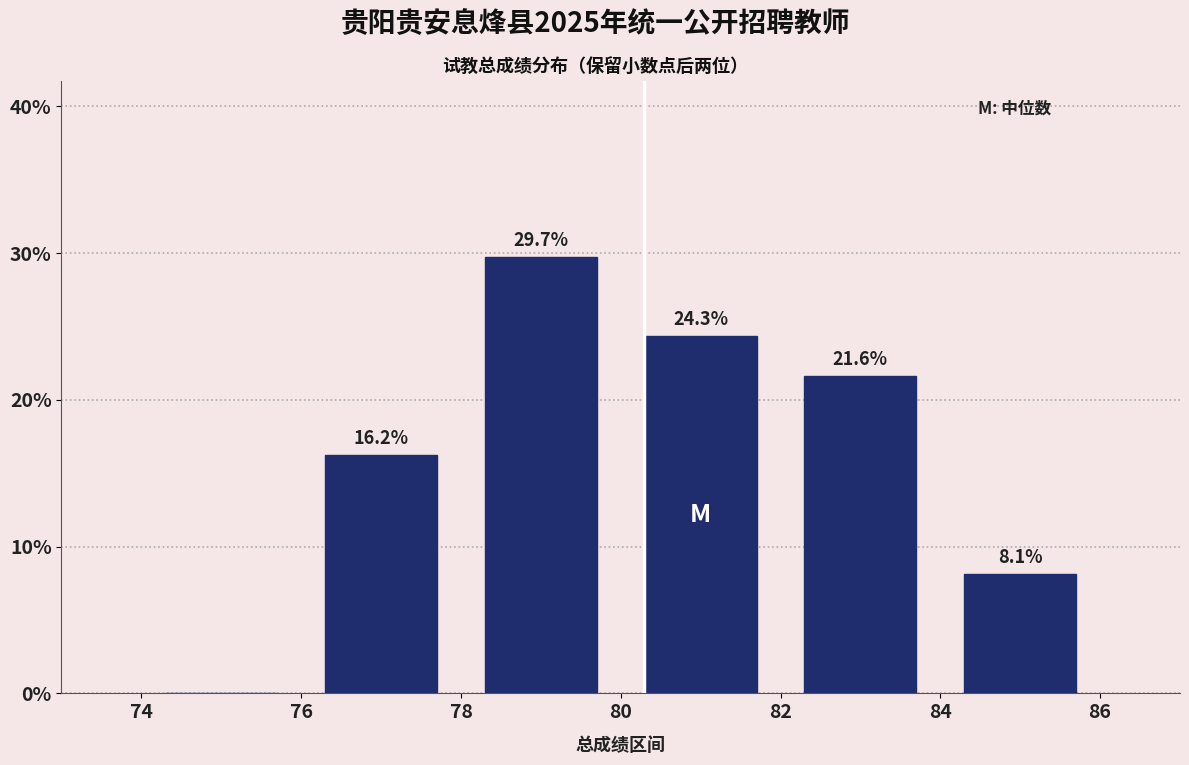

Which range on the x-axis has the tallest bar?

78 to 80